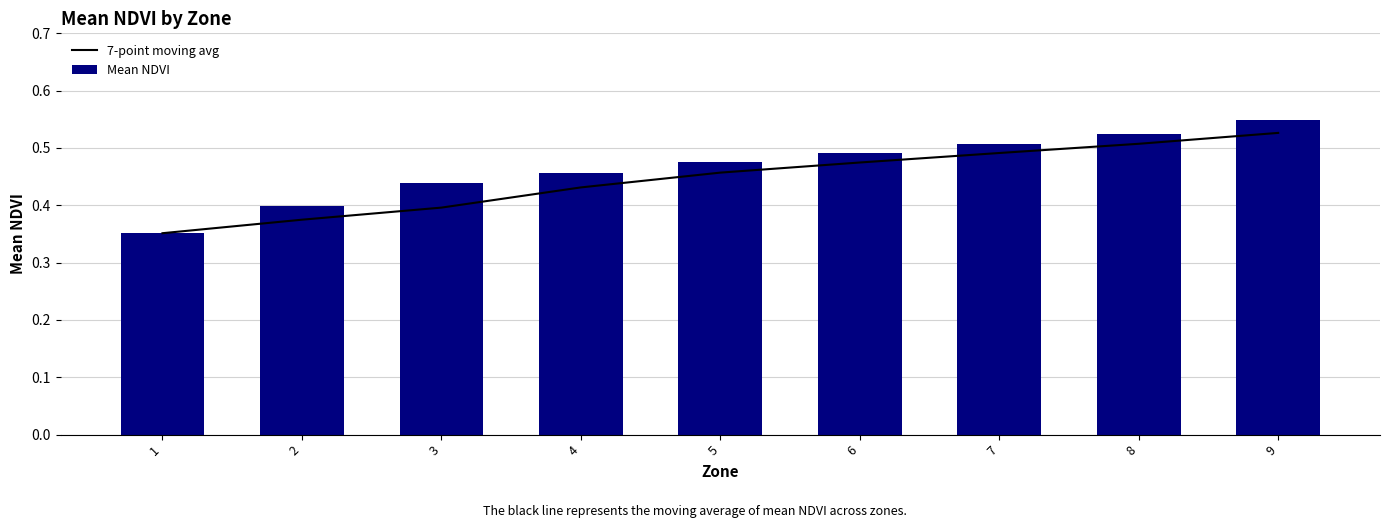

What is the sum of all 7-point moving avg values?

4.0